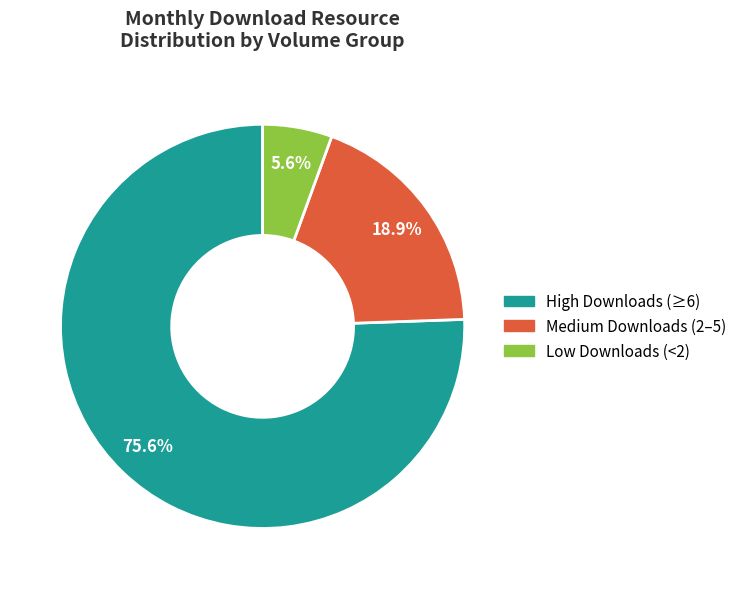

Rank the categories by value from lowest to highest.

Low Downloads (<2), Medium Downloads (2–5), High Downloads (≥6)